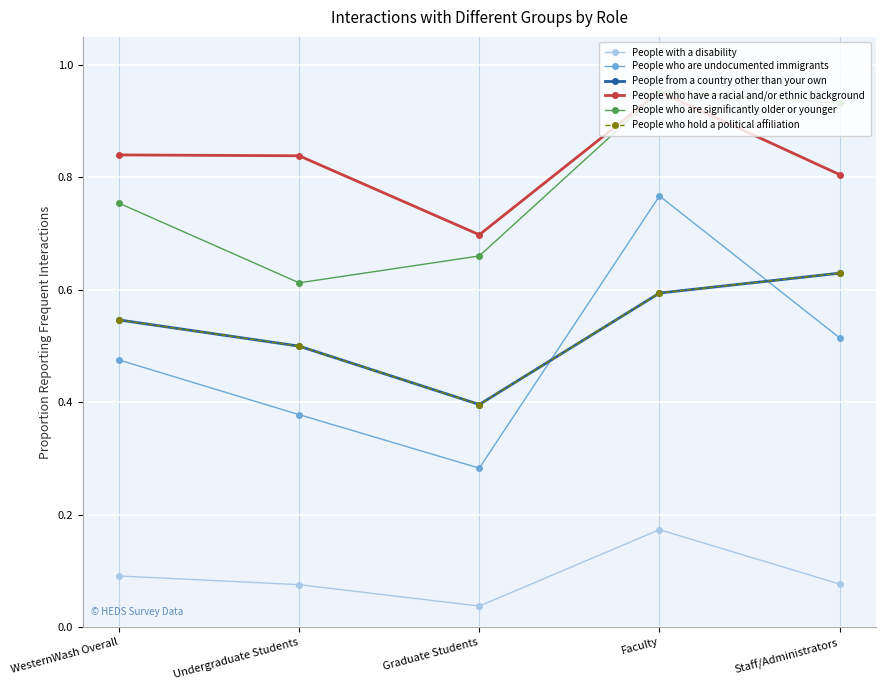

At which label is People with a disability closest to 0?

Graduate Students